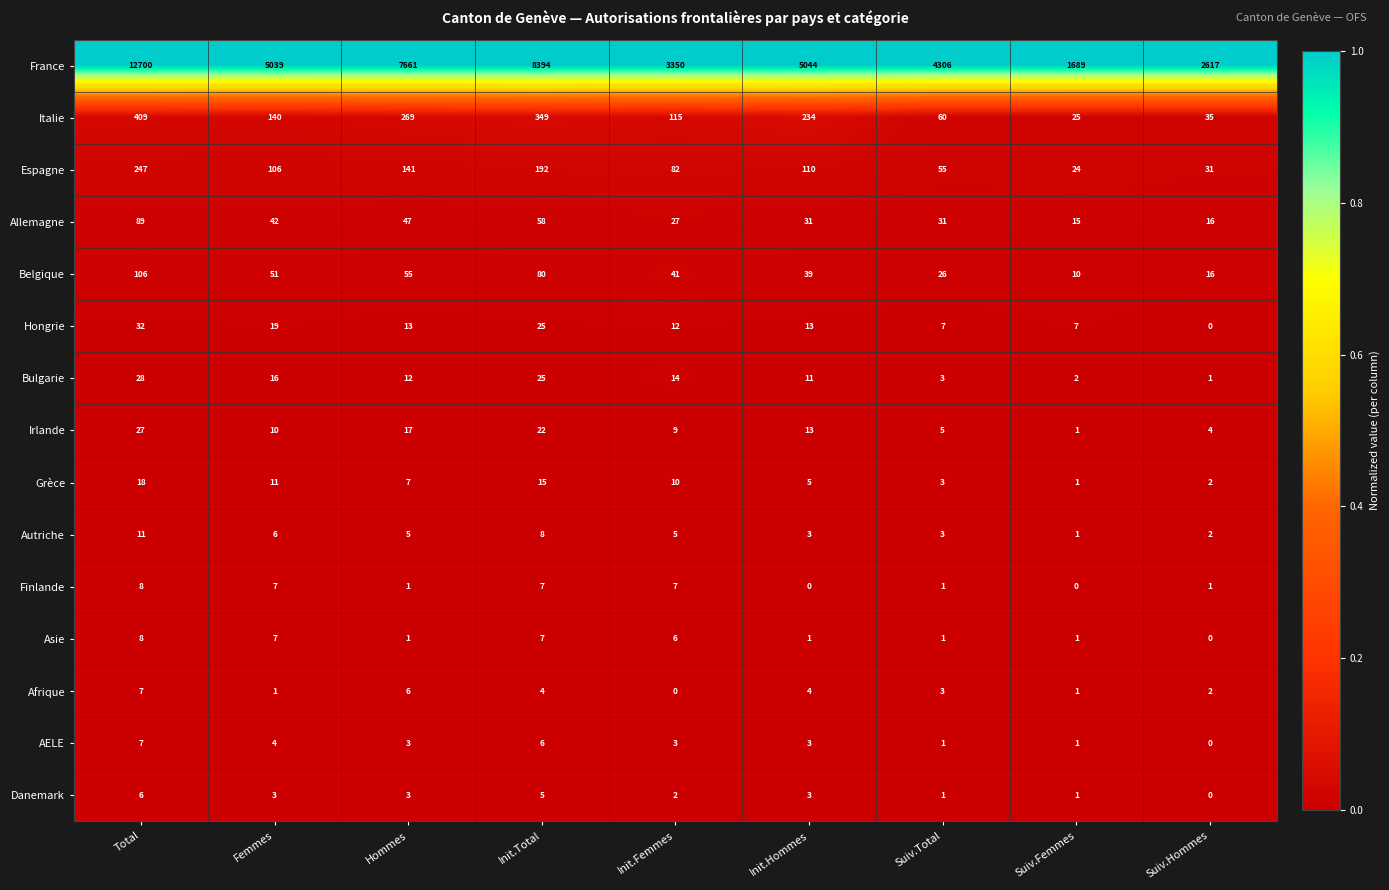

Which series has the largest total across all categories?

France